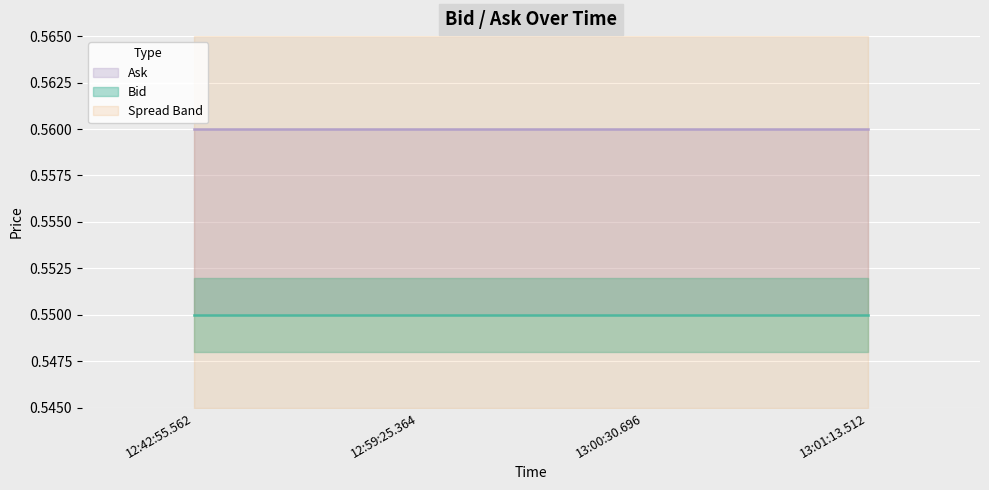

Does the chart display data point markers on the line(s)?

No